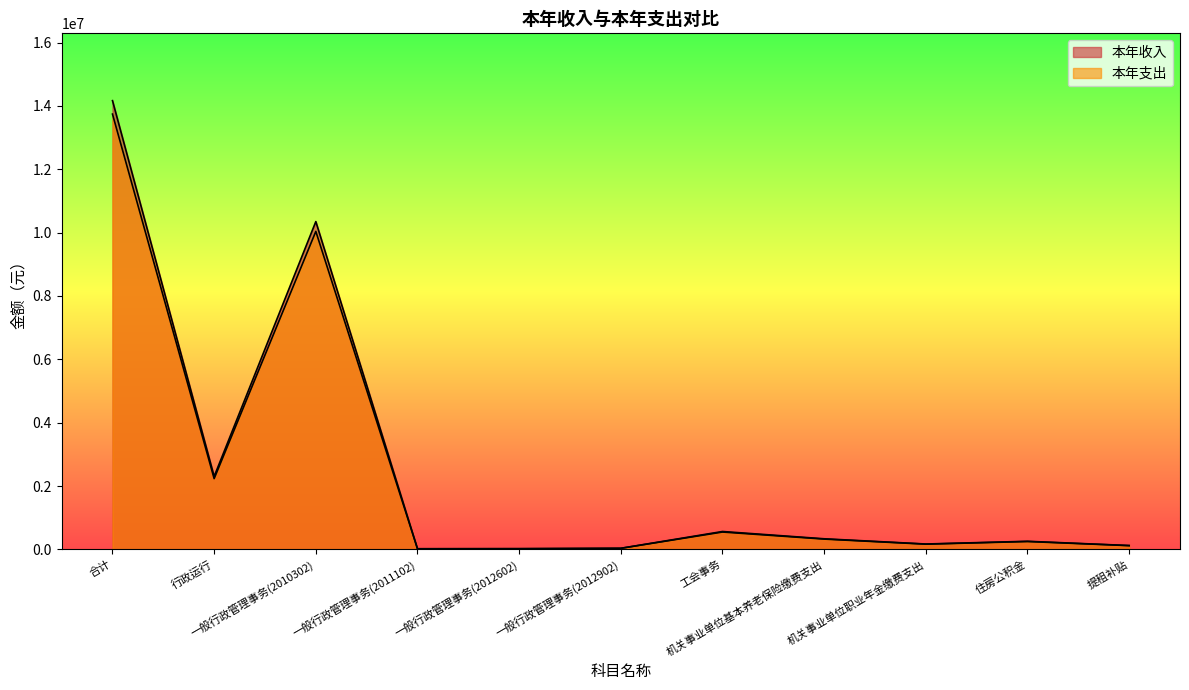

Reading right to left, list all the values displayed in this chart.

本年收入: 120798.0	254944.1	168719.5	333890.1	563834.5	33806.4	21385.6	18889.0	10349998.7	2302231.4	14168497.4
本年支出: 117174.1	247295.8	163657.9	323873.4	546919.5	32792.2	20744.0	18322.3	10039498.8	2233164.5	13743442.5